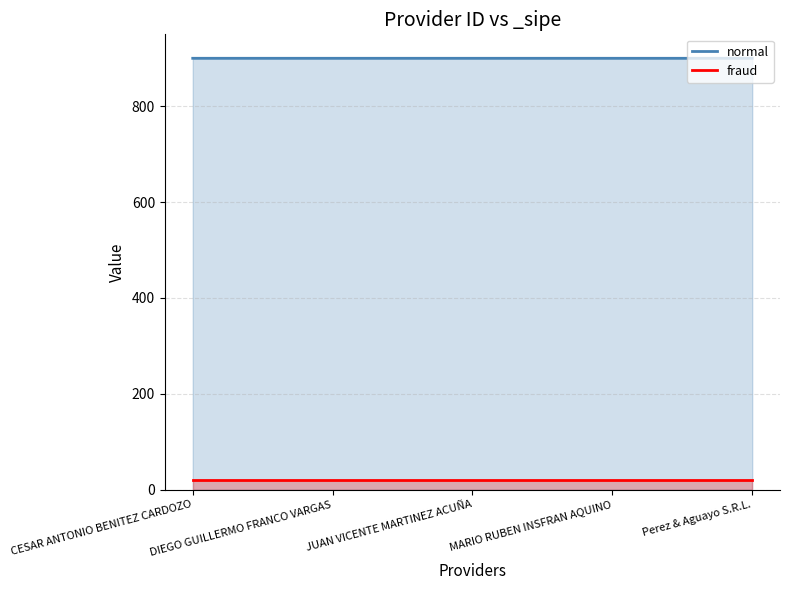

What position from the right is Perez & Aguayo S.R.L.?

1